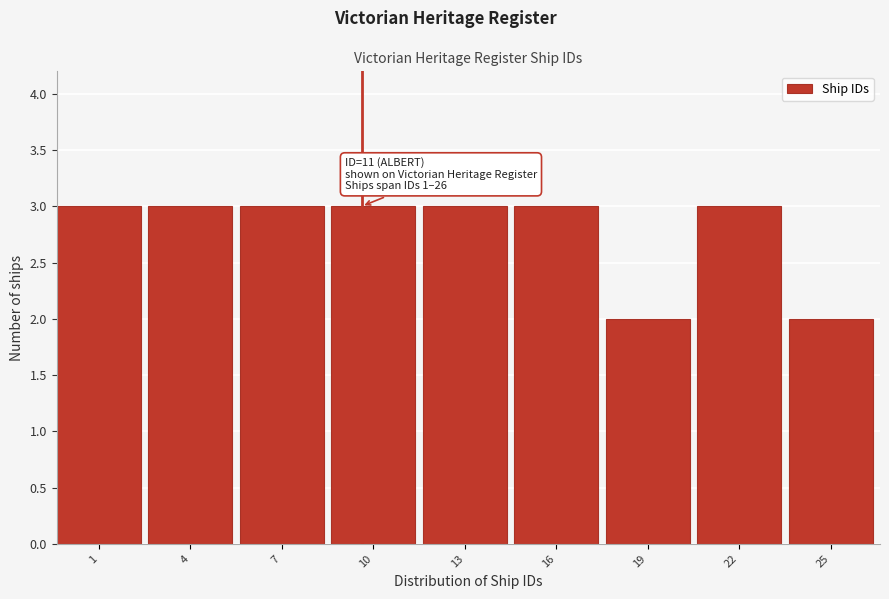

Reading left to right, extract all data points from this chart.

1=3	4=3	7=3	10=3	13=3	16=3	19=2	22=3	25=2